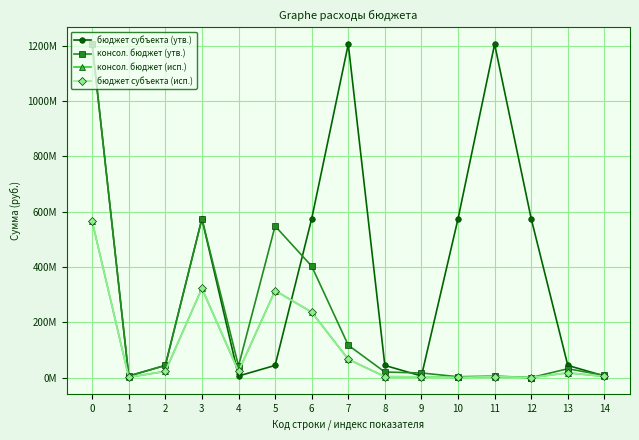

Does the chart have visible grid lines?

Yes